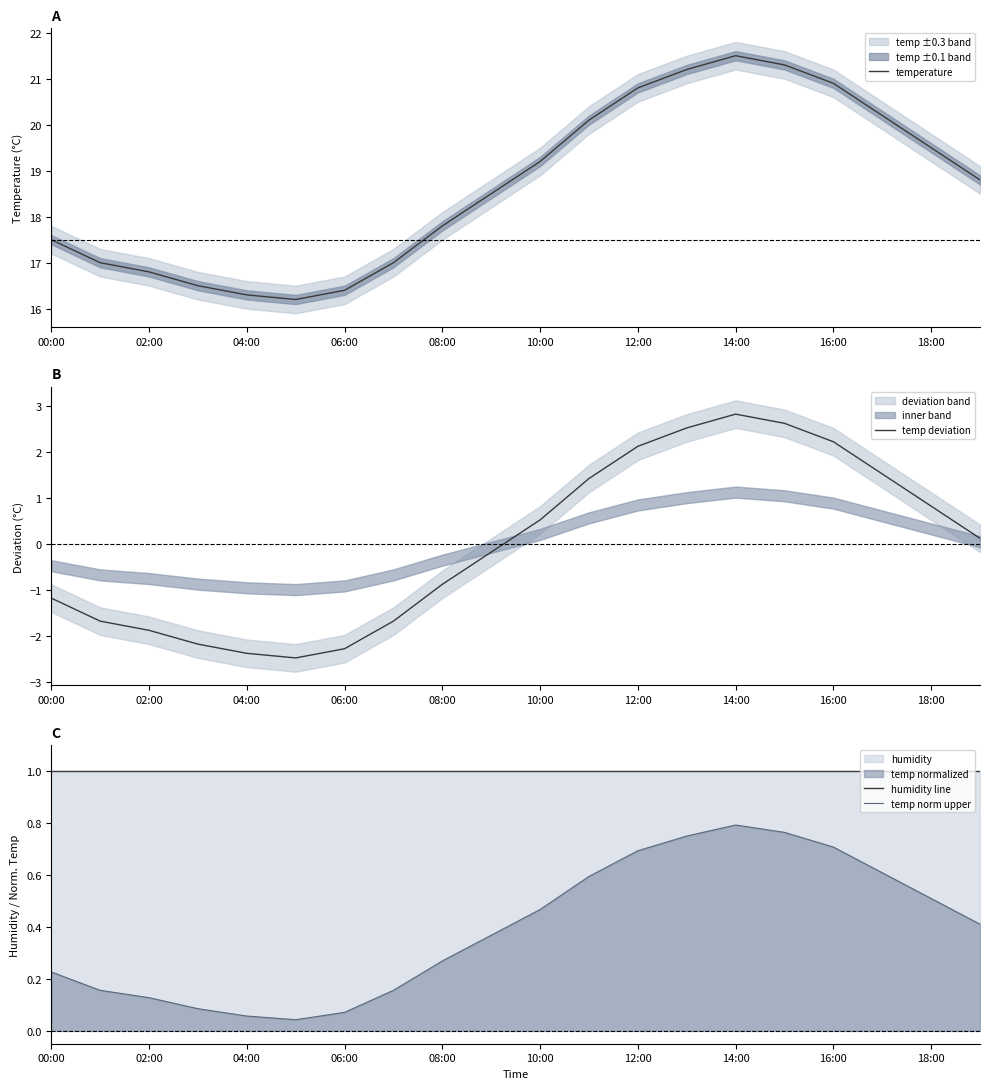

Which series has the largest total across all categories?

temperature